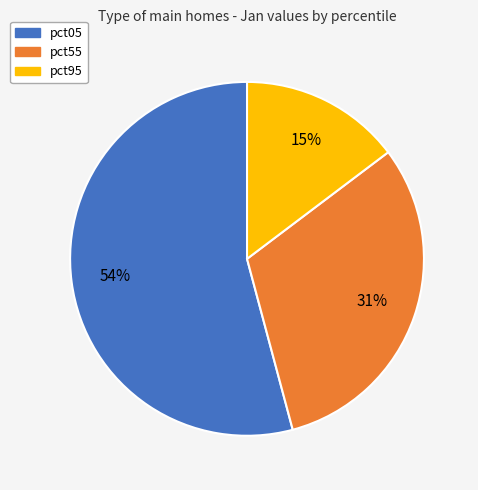

To the nearest percent, what is the average slice percentage?

33%